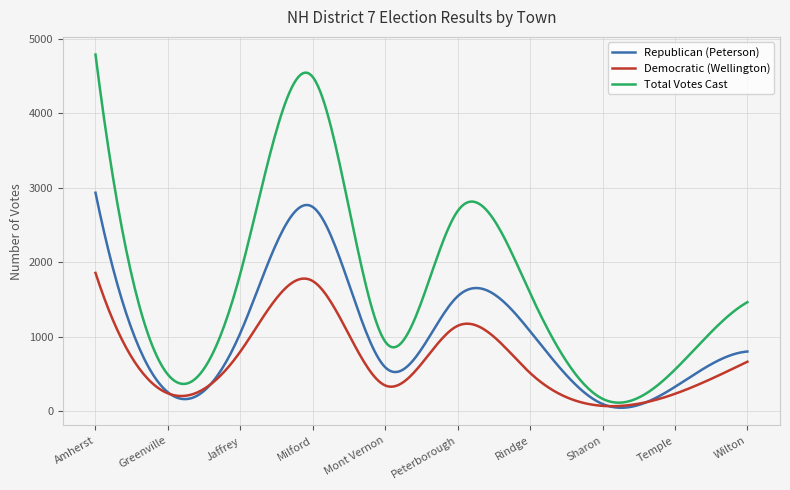

Which series has the largest total across all categories?

Total Votes Cast